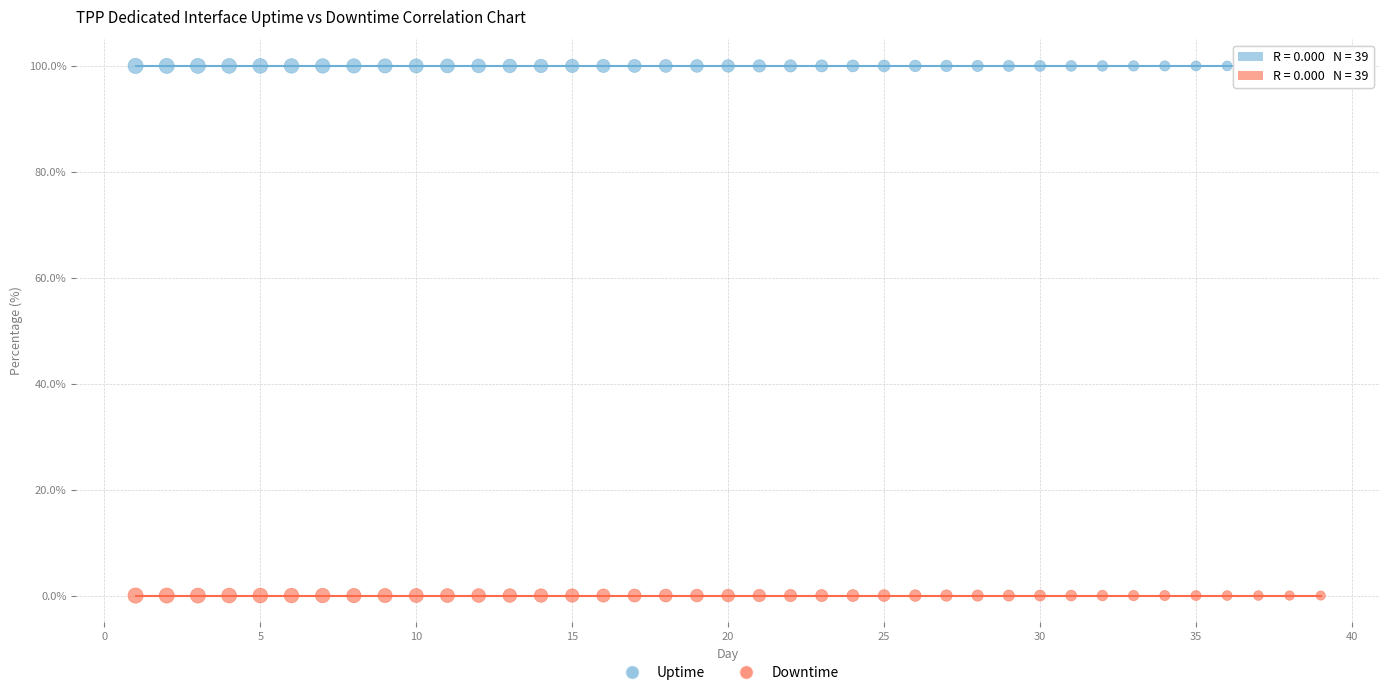

Which series reaches the minimum Y coordinate?

Downtime